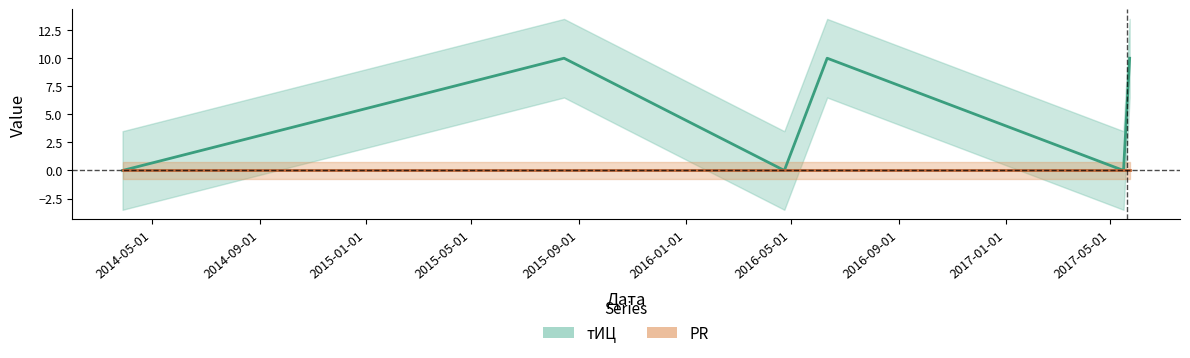

Between 2014-03-28 and 2017-05-23, which is larger?

2017-05-23